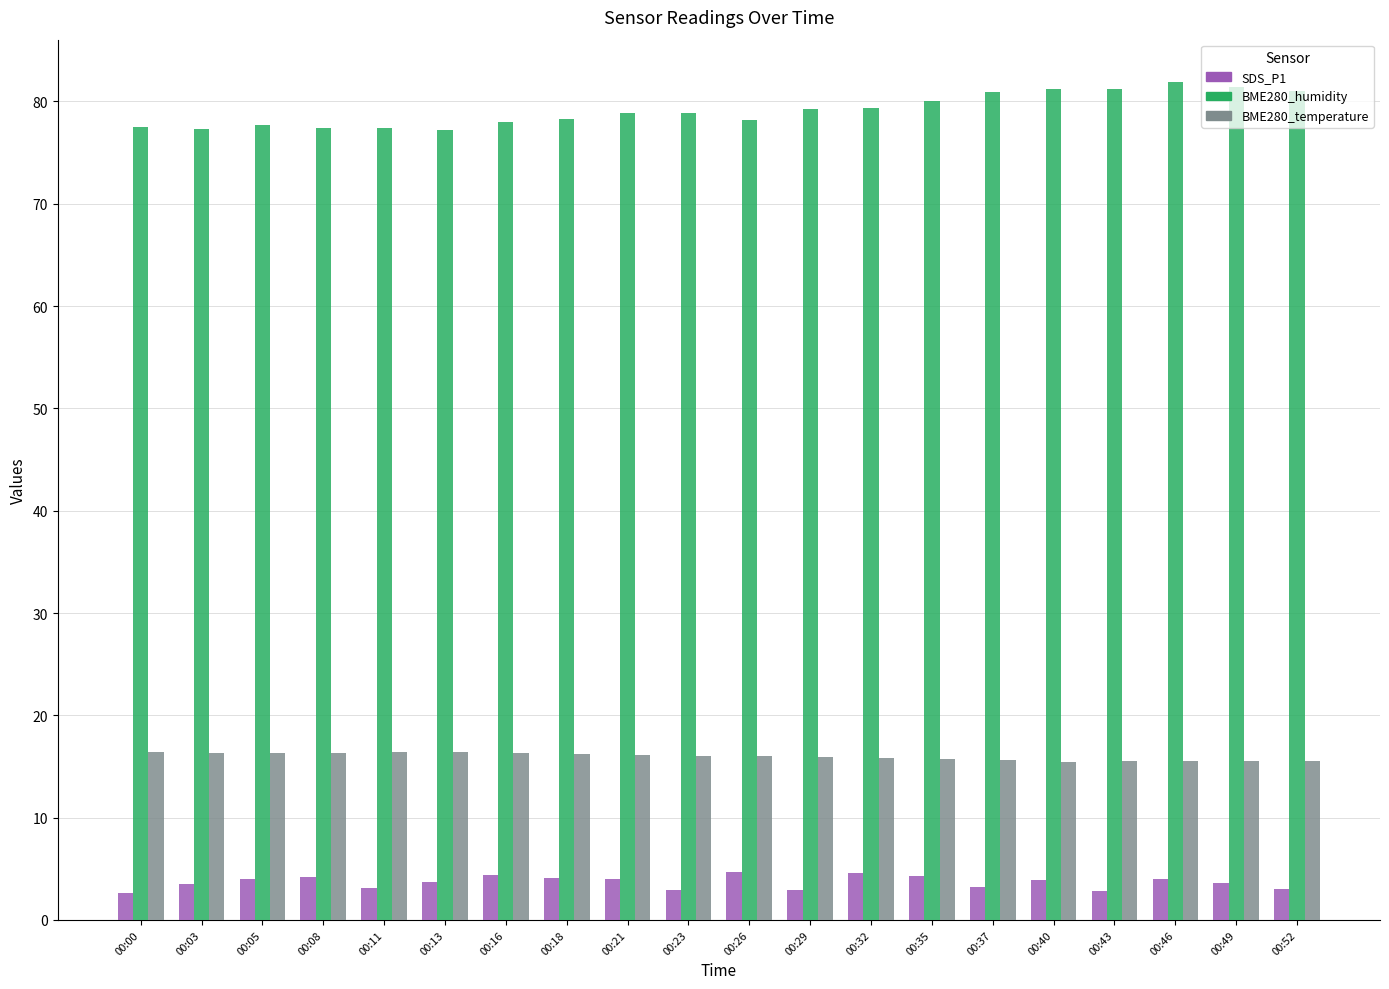

Which series has the largest range (max minus min)?

BME280_humidity